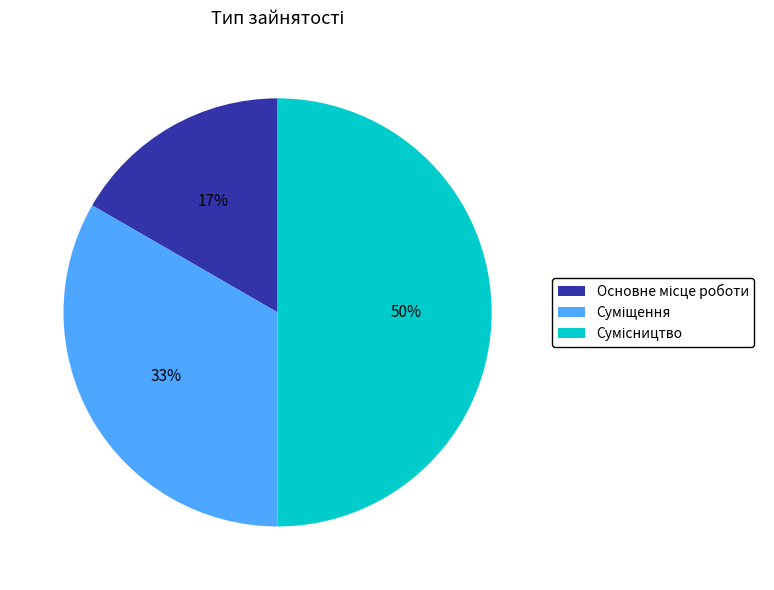

To the nearest percent, what is the difference between the largest and smallest slice percentages?

33%